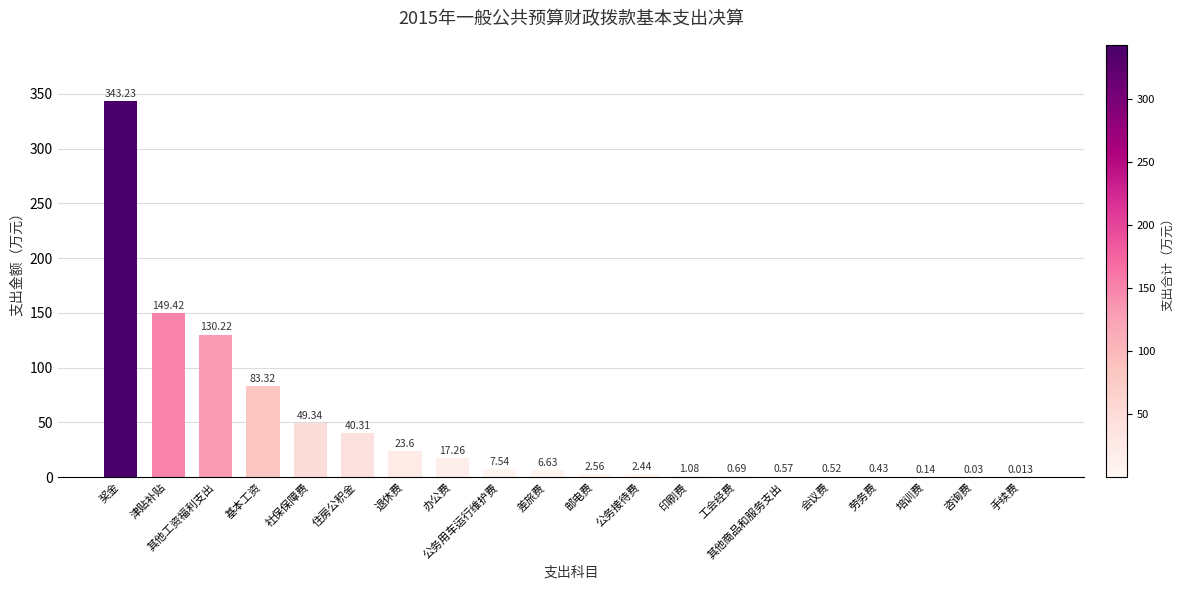

At which label is the value closest to 171?

津贴补贴